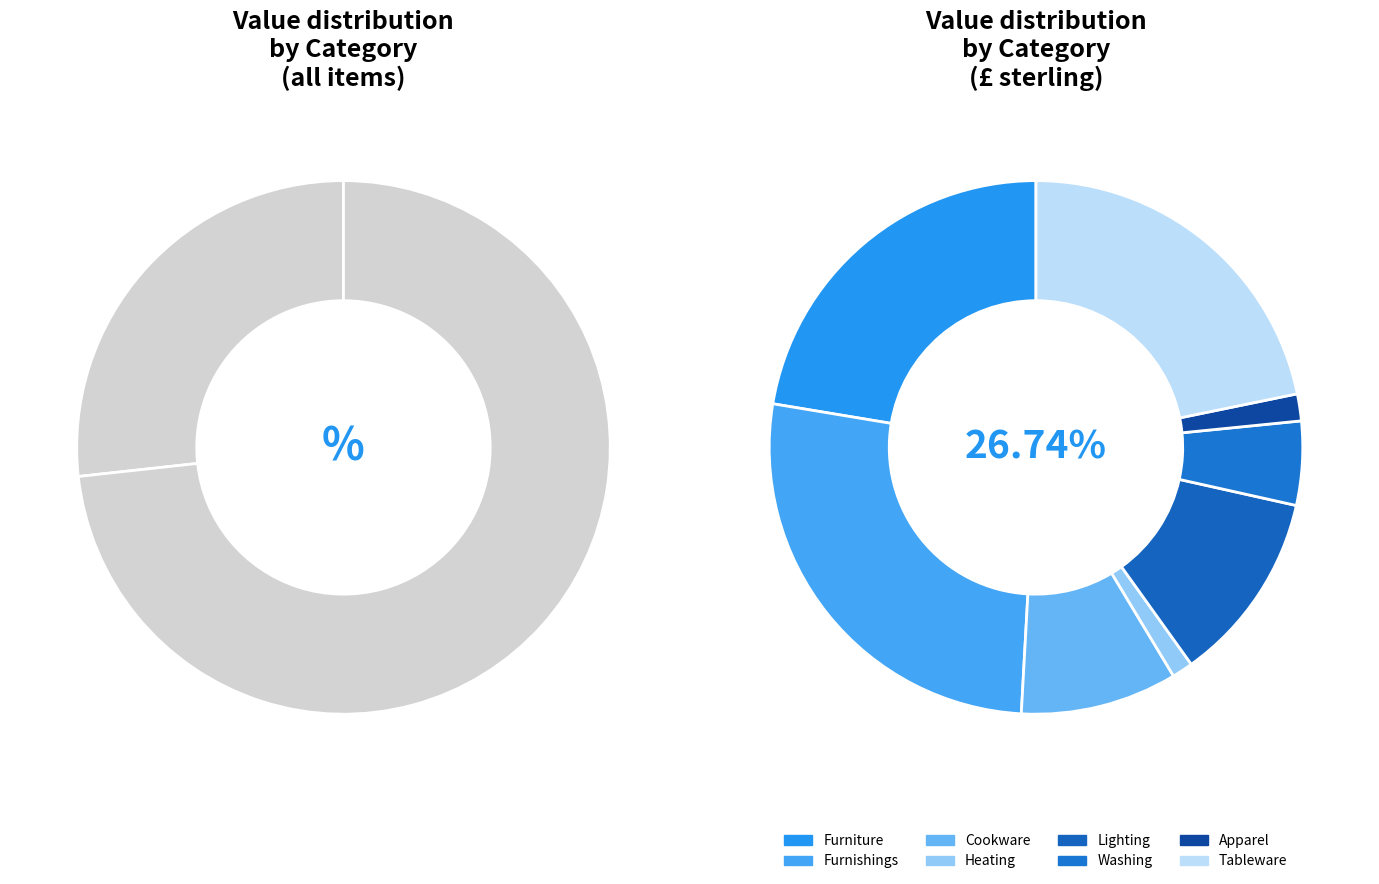

How many slices are in this pie chart?

8